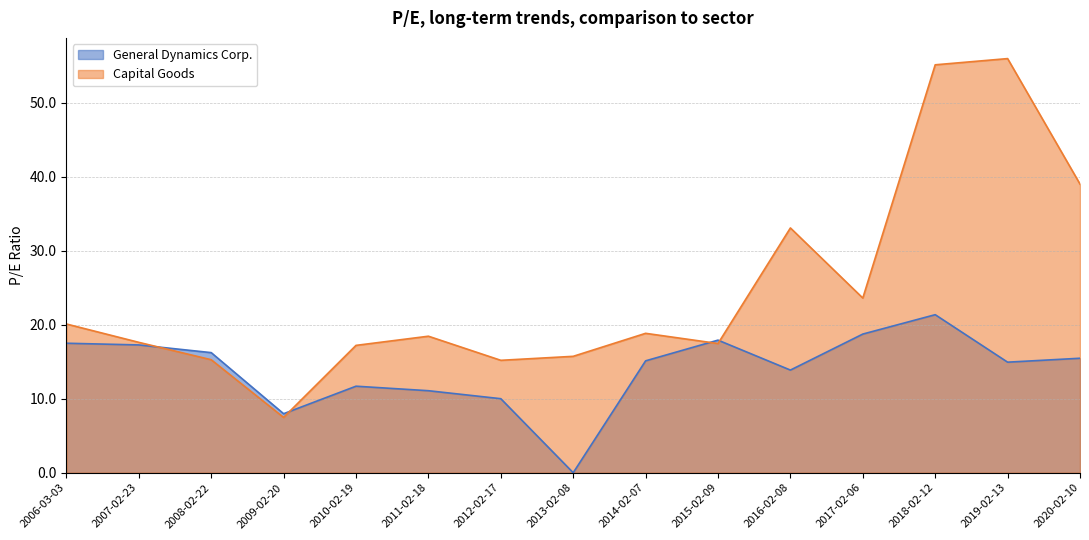

How many intersections are there between General Dynamics Corp. and Capital Goods?

4